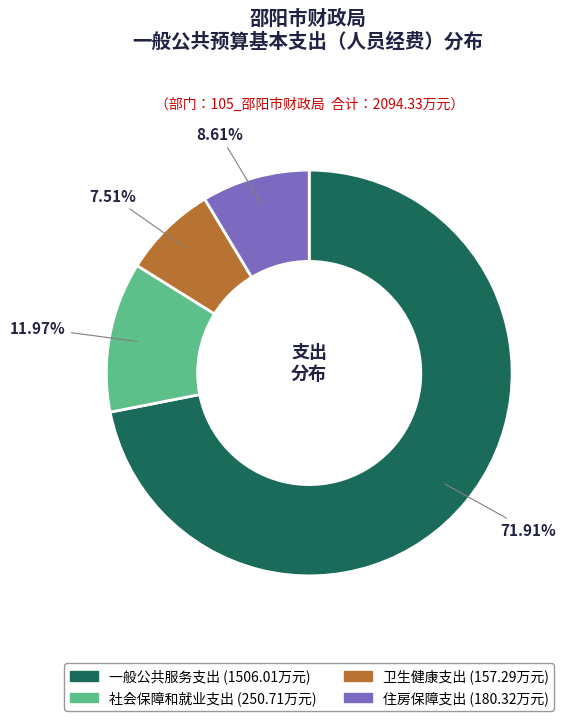

To the nearest percent, what portion does 一般公共服务支出 represent?

72%